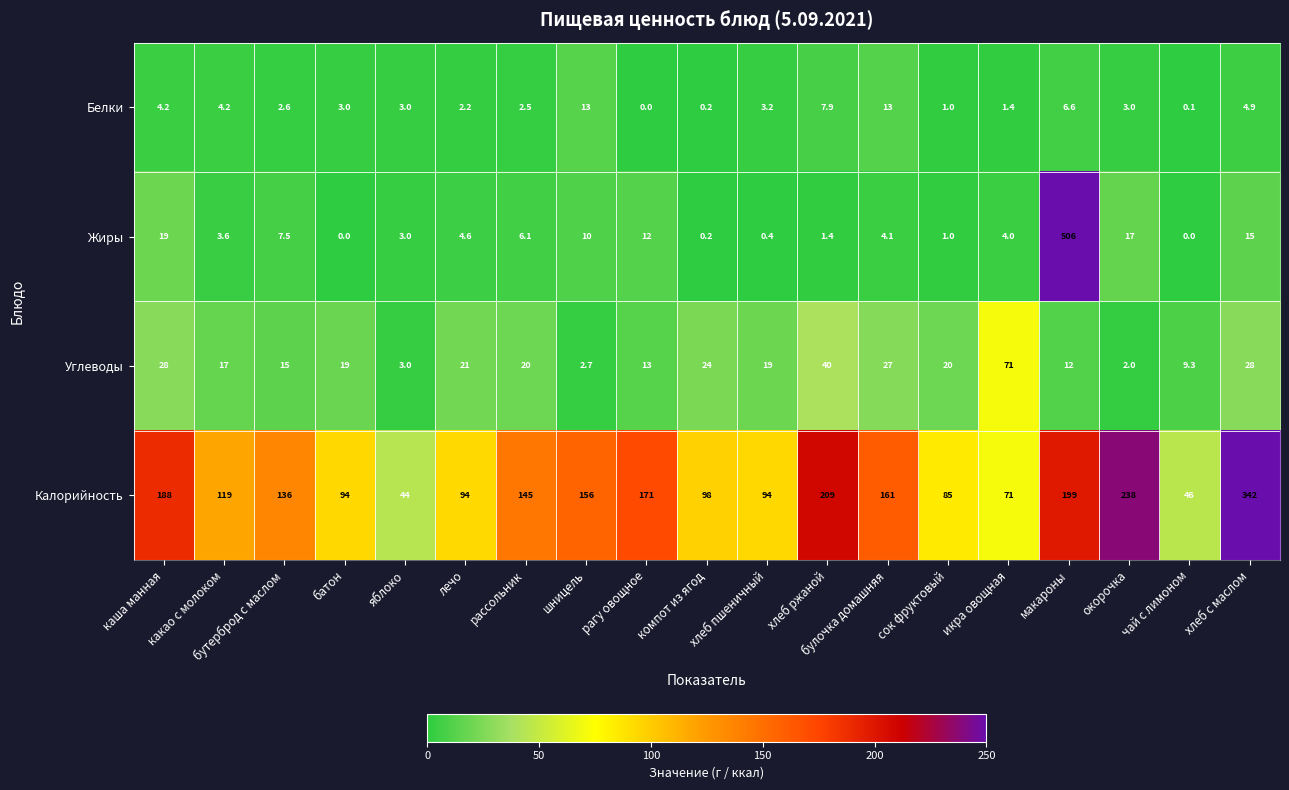

List the series in order of their peak value, lowest first.

Белки, Углеводы, Калорийность, Жиры